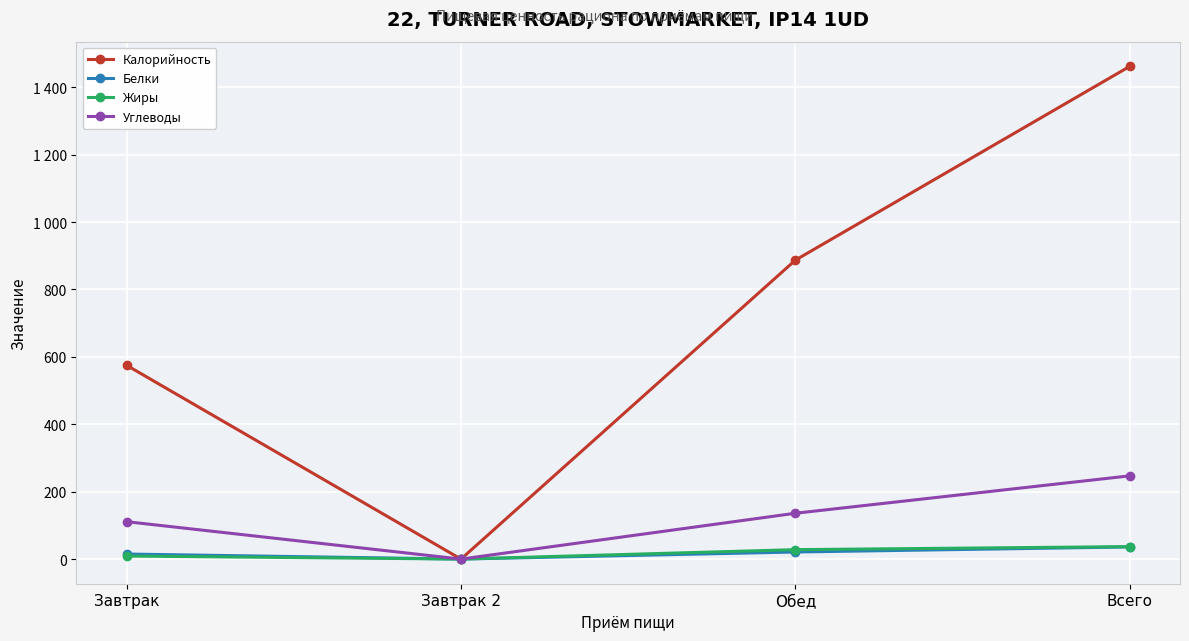

What are all the series names shown in the legend?

Калорийность, Белки, Жиры, Углеводы